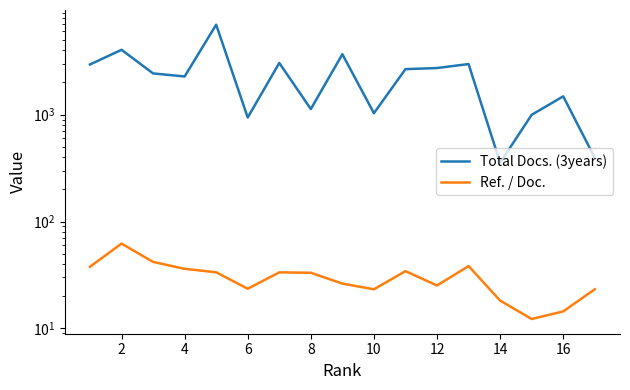

How many lines are shown in the chart?

2